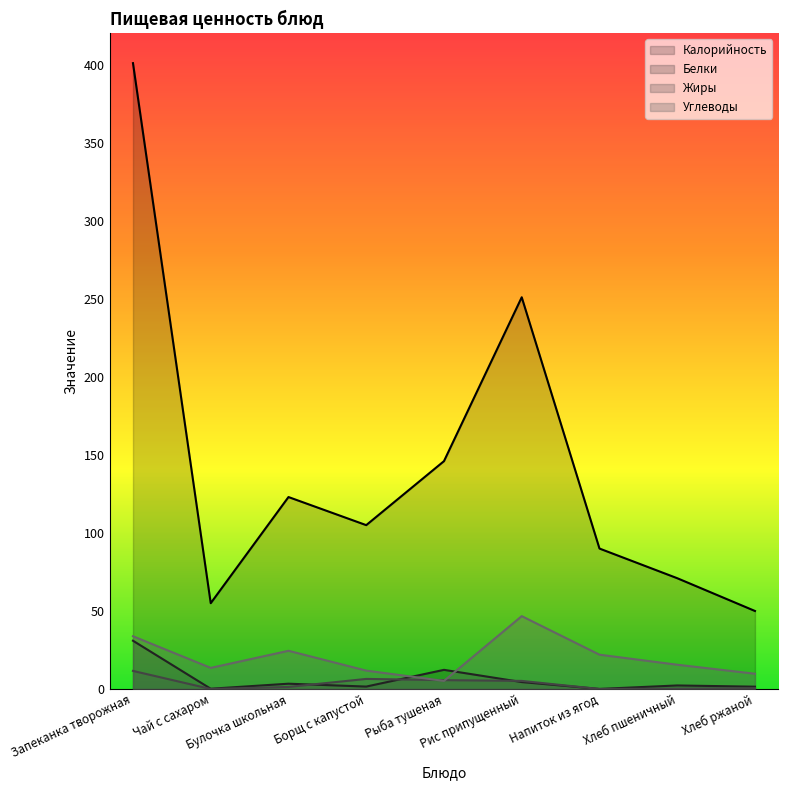

How many values in the Белки series are below 2?

4